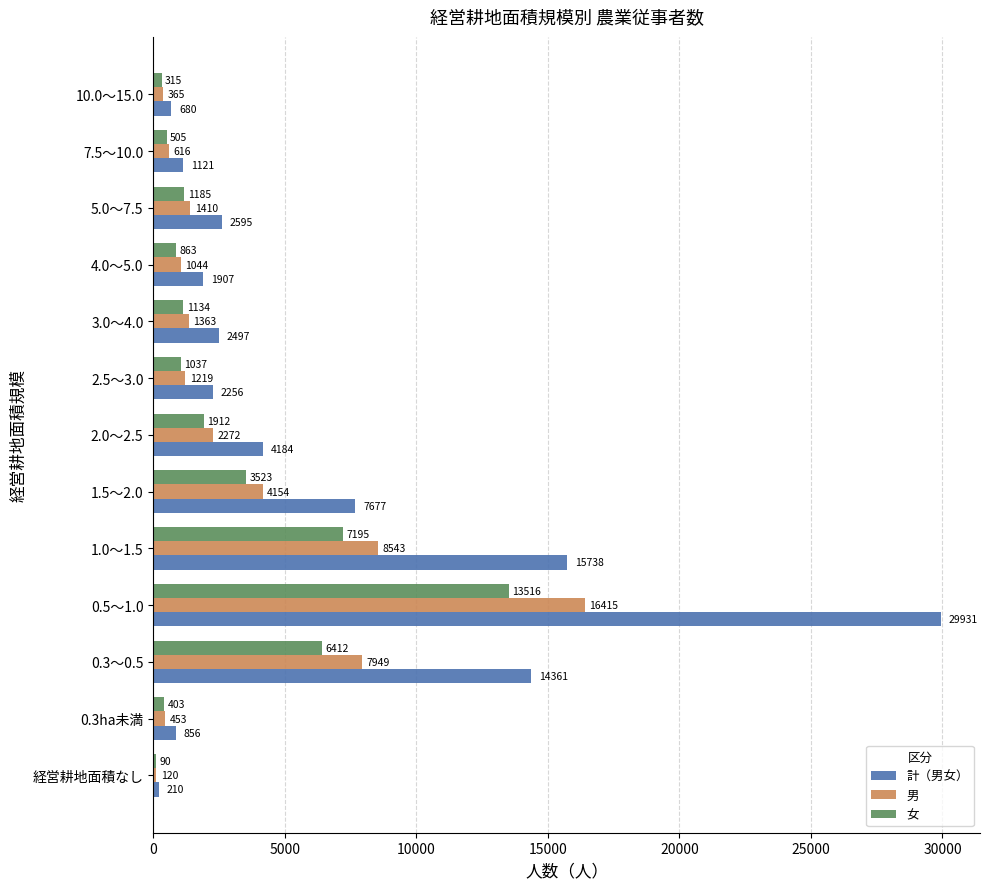

The value of 男 at 1.0～1.5 is 2691. True or false?

False